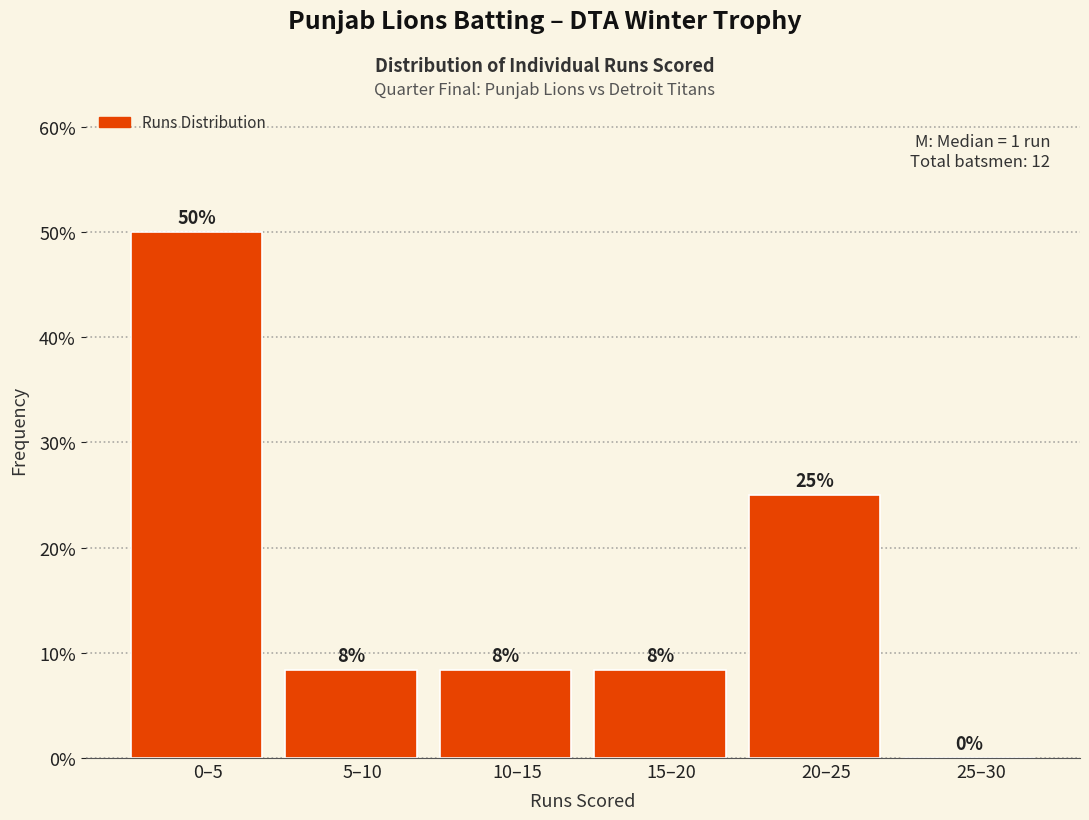

At which label does the data first exceed 8?

0–5